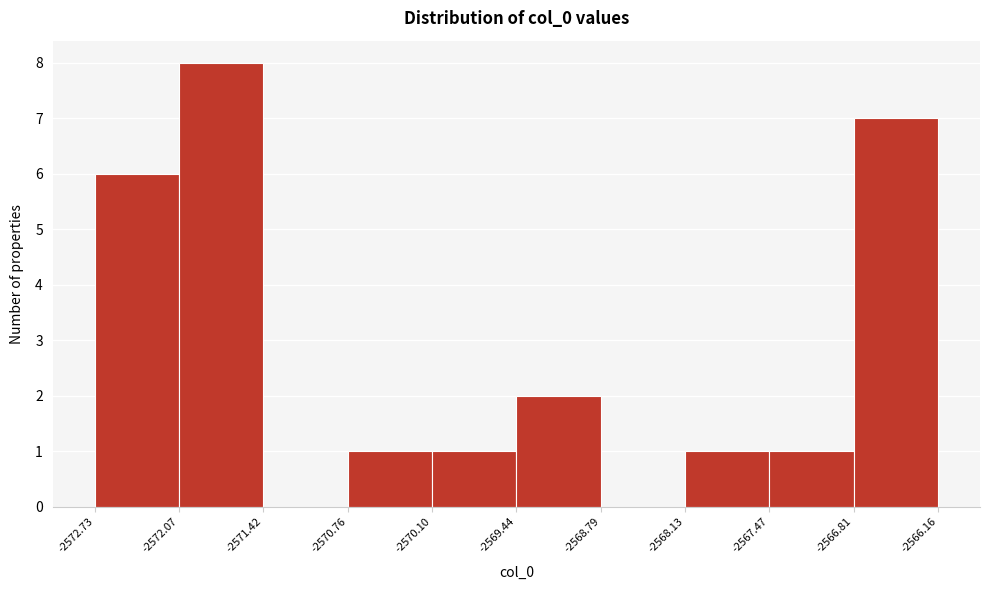

Reading left to right, transcribe this chart: for each bar, give the range it covers on the x-axis and its height. The values are not printed on the chart, so give them approximately, as read against the axis.

-2572.73 to -2572.07: 6
-2572.07 to -2571.42: 8
-2571.42 to -2570.76: 0
-2570.76 to -2570.10: 1
-2570.10 to -2569.44: 1
-2569.44 to -2568.79: 2
-2568.79 to -2568.13: 0
-2568.13 to -2567.47: 1
-2567.47 to -2566.81: 1
-2566.81 to -2566.16: 7